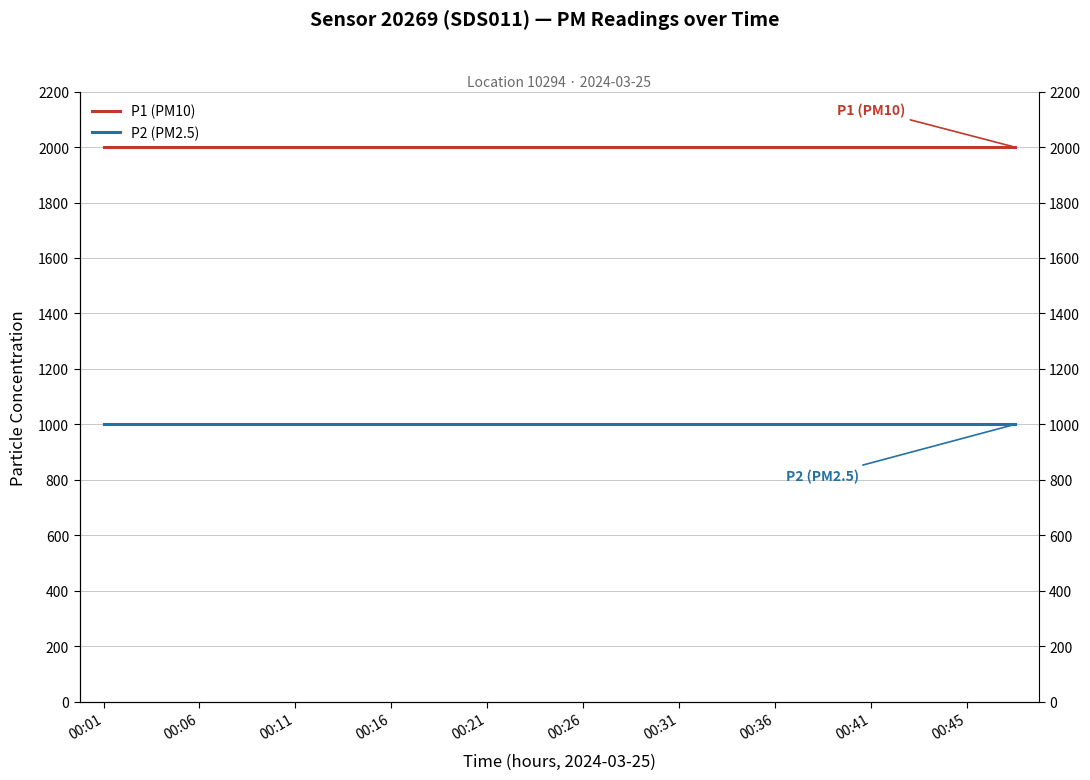

Reading left to right, list all the values displayed in this chart.

P1 (PM10): 1999.9	1999.9	1999.9	1999.9	1999.9	1999.9	1999.9	1999.9	1999.9	1999.9	1999.9	1999.9	1999.9	1999.9	1999.9	1999.9	1999.9	1999.9	1999.9	1999.9
P2 (PM2.5): 999.9	999.9	999.9	999.9	999.9	999.9	999.9	999.9	999.9	999.9	999.9	999.9	999.9	999.9	999.9	999.9	999.9	999.9	999.9	999.9